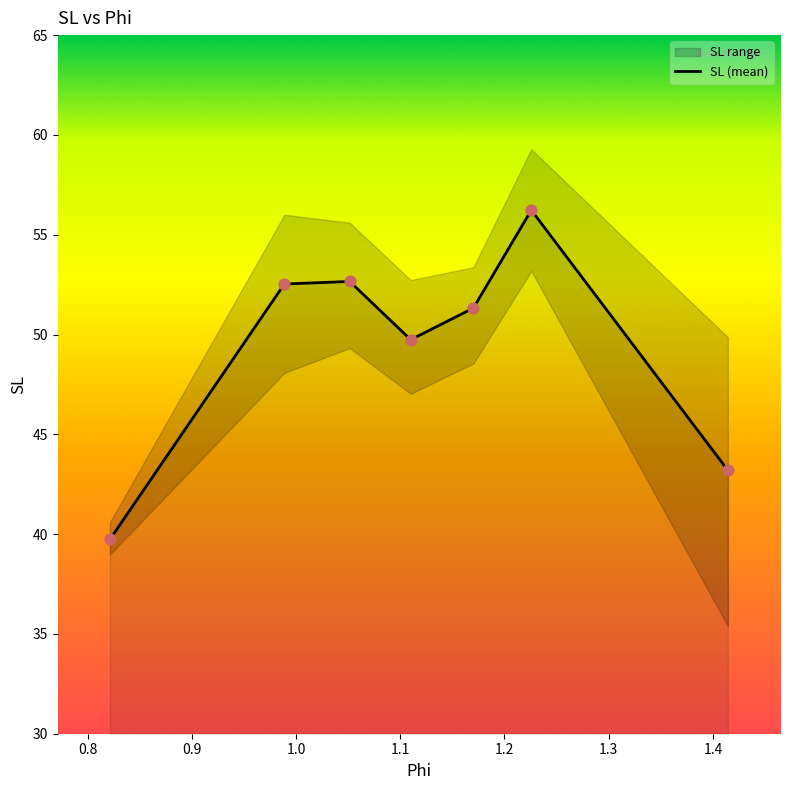

What is the maximum value for SL (mean)?

56.2